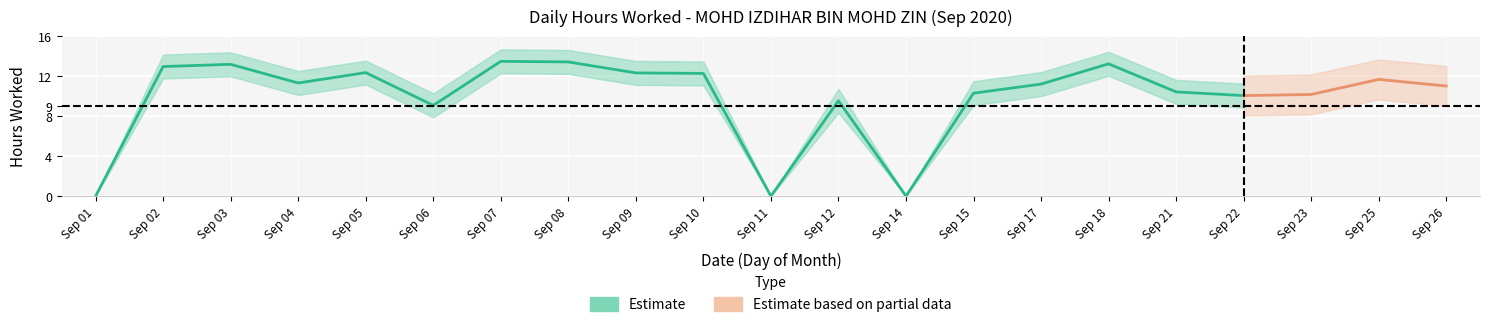

What is the change in value from 2 to 18?

+0.3